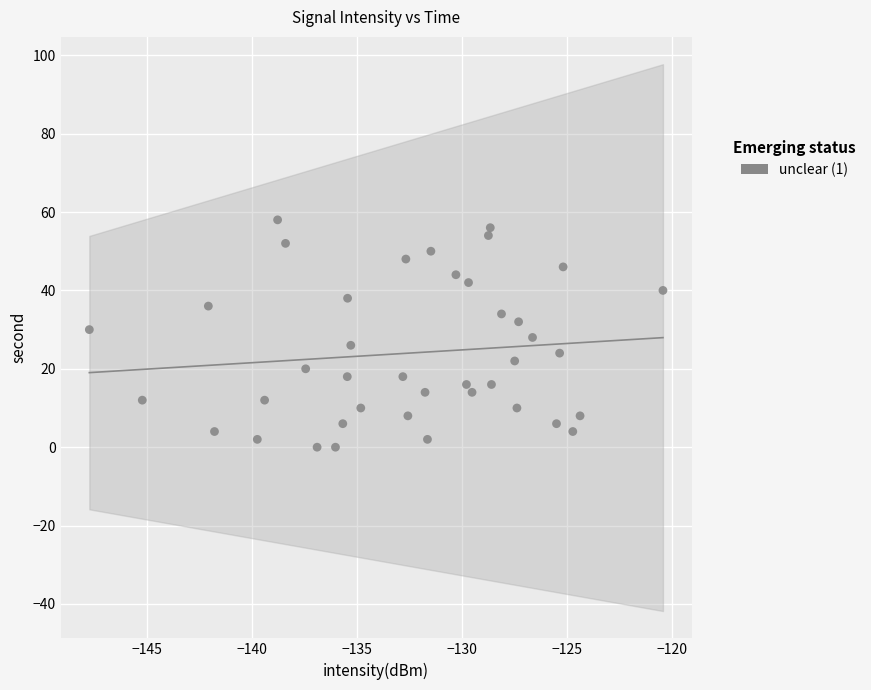

What is the range of Y values (max minus min)?

58